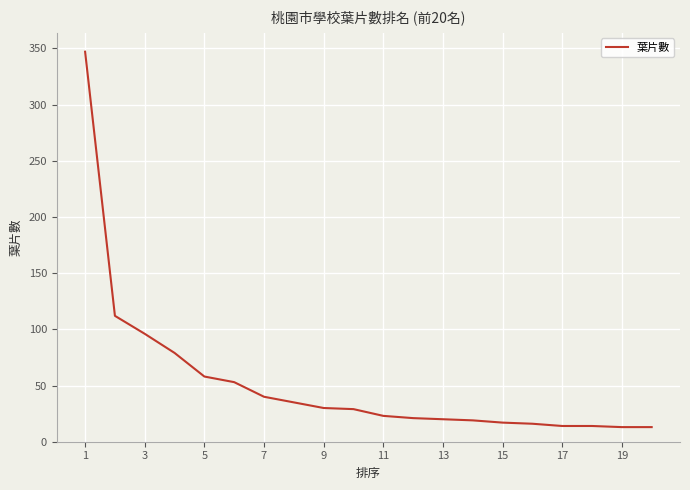

What is the sum of all values?

1049